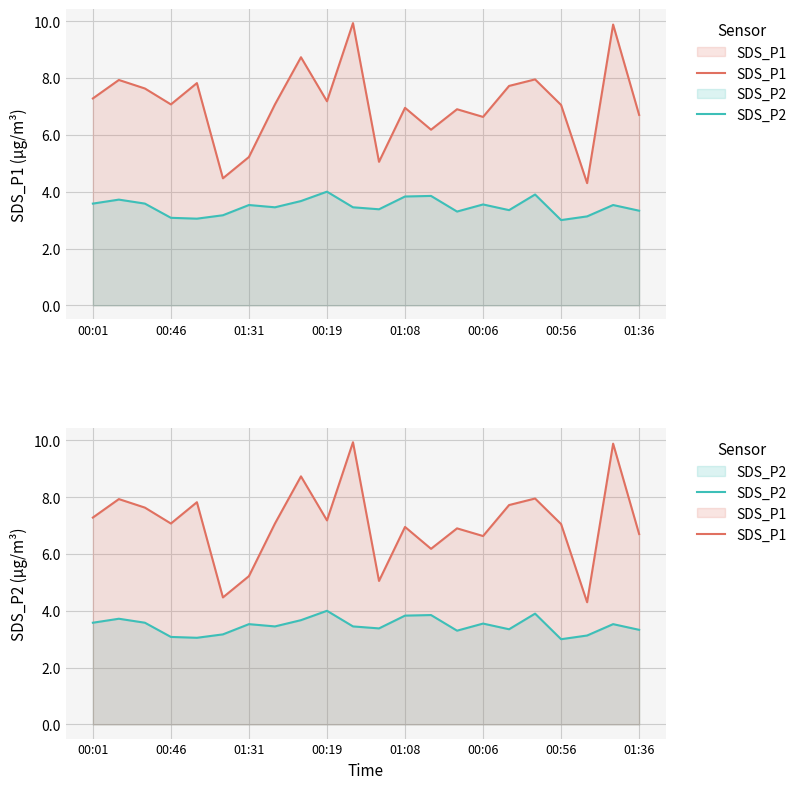

What is the label of the 2nd point from the right?

20